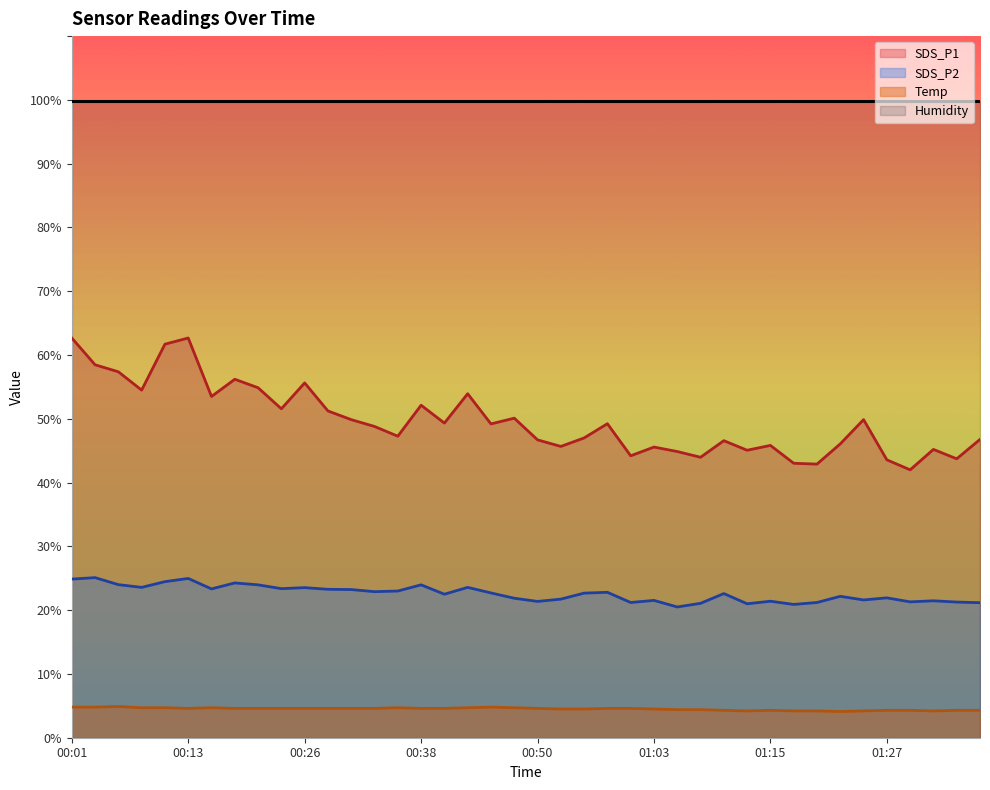

List the labels in order of SDS_P1 value, smallest first.

01:30, 01:20, 01:17, 01:27, 01:35, 01:08, 01:00, 01:05, 01:12, 01:32, 01:03, 00:53, 01:15, 01:22, 01:10, 00:50, 01:37, 00:55, 00:35, 00:33, 00:45, 00:58, 00:40, 00:30, 01:25, 00:48, 00:28, 00:23, 00:38, 00:16, 00:43, 00:08, 00:21, 00:26, 00:18, 00:06, 00:03, 00:11, 00:01, 00:13